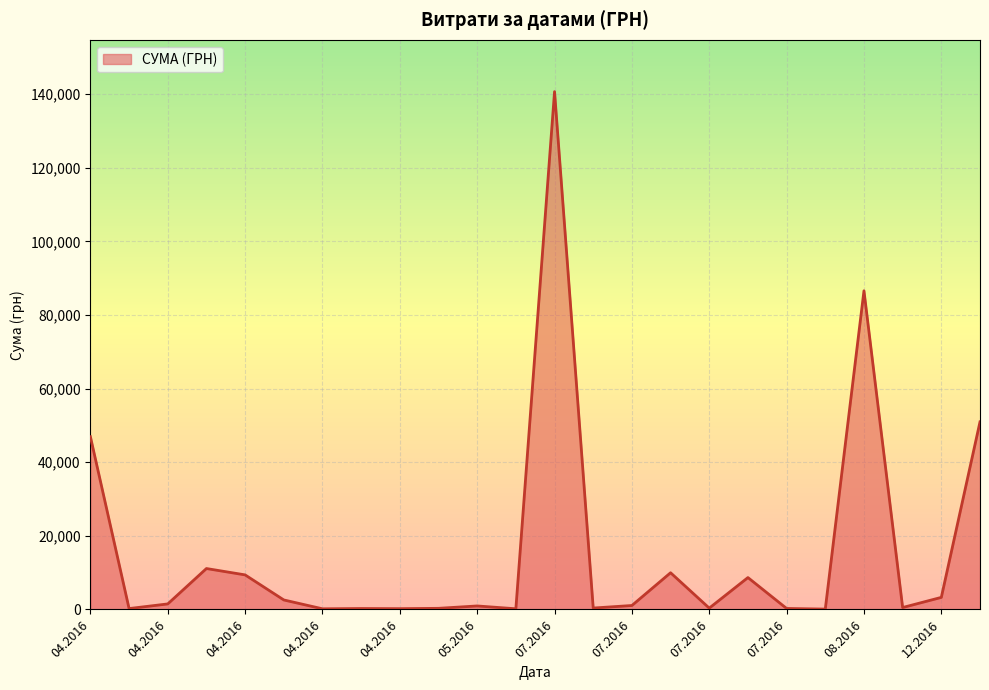

What is the maximum value shown in the chart?

140706.2